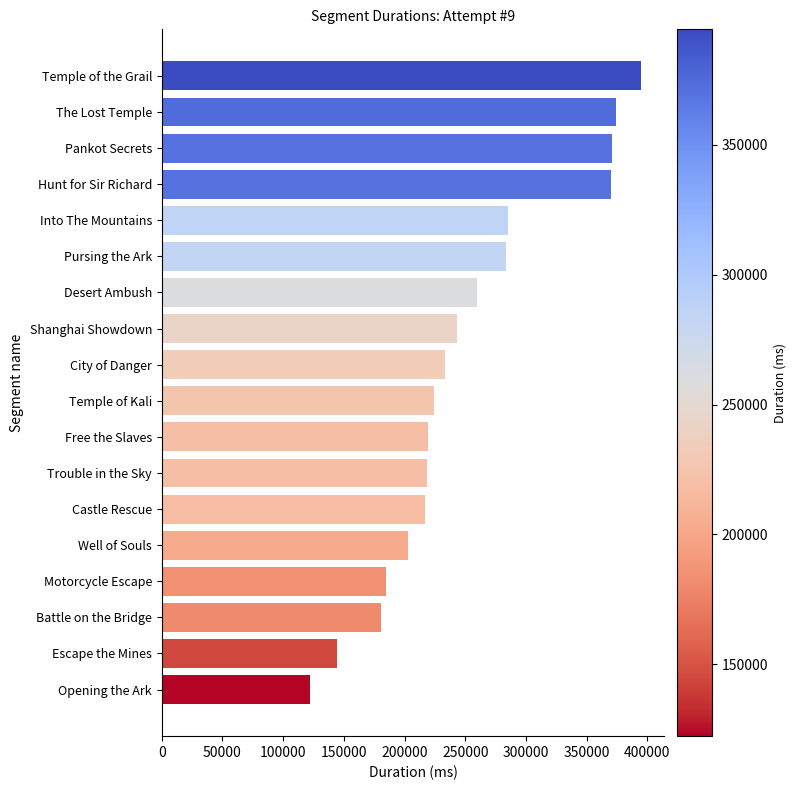

Approximately how many times larger is the value at The Lost Temple compared to Desert Ambush?

1.4